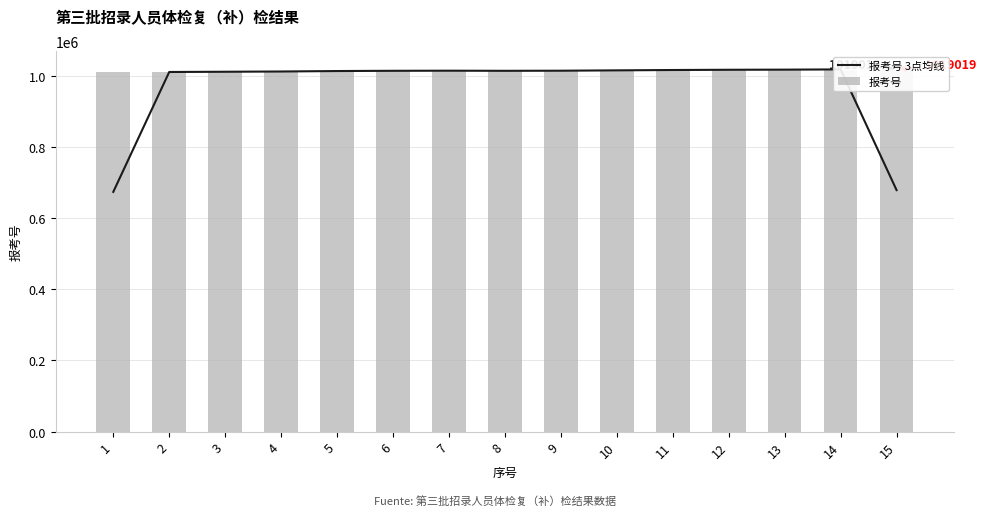

What are all the series names shown in the legend?

报考号 3点均线, 报考号